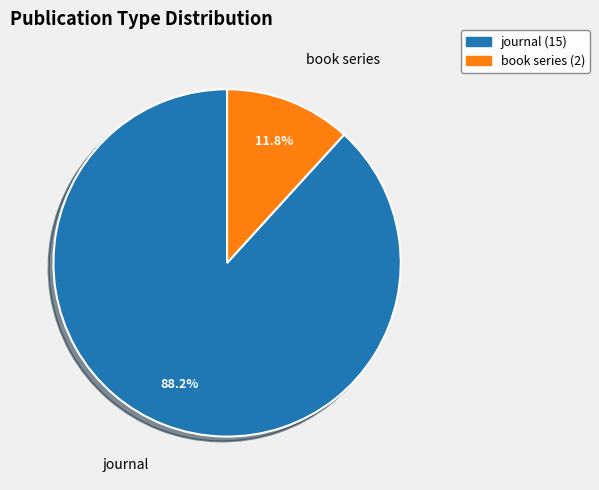

True or false: book series accounts for 1% of the total.

False